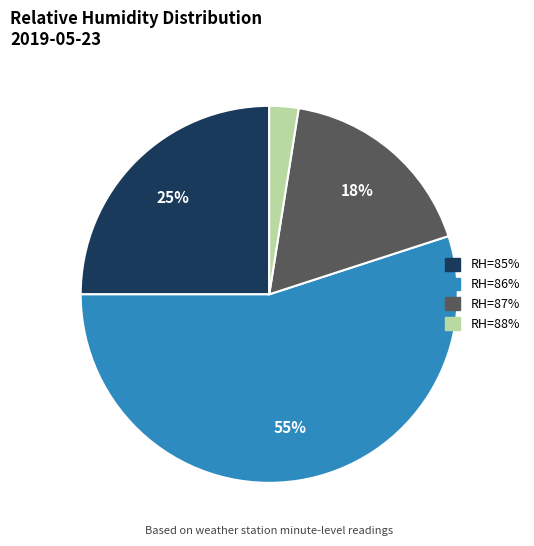

What percentage is the RH=88% slice, to the nearest percent?

3%